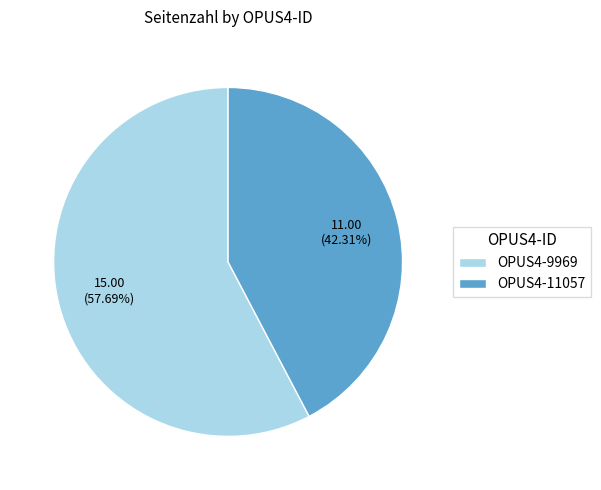

Combined, do OPUS4-11057 and OPUS4-9969 account for over 50%?

Yes